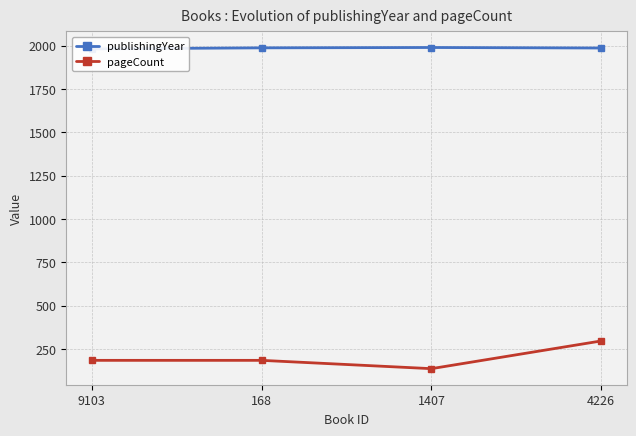

What is the sum of the pageCount values at 4226 and 168?

480